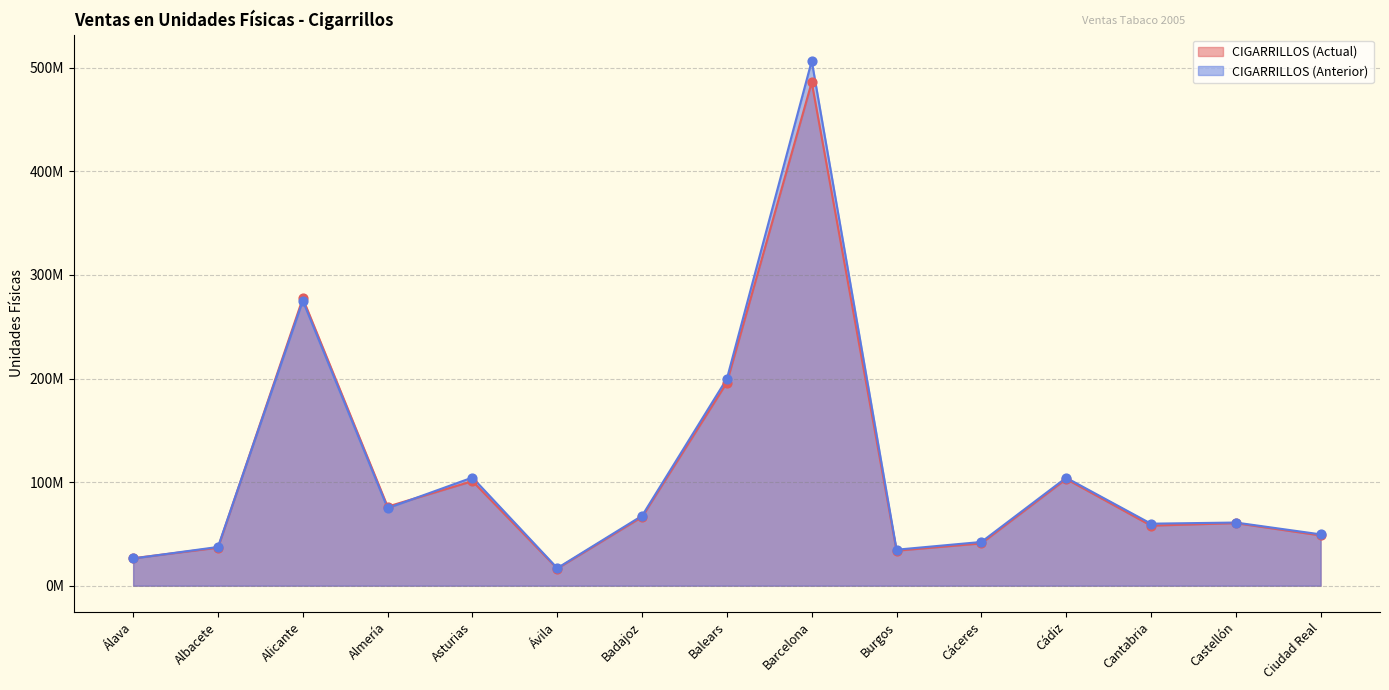

Which series has the widest spread of Y values?

CIGARRILLOS (Anterior)